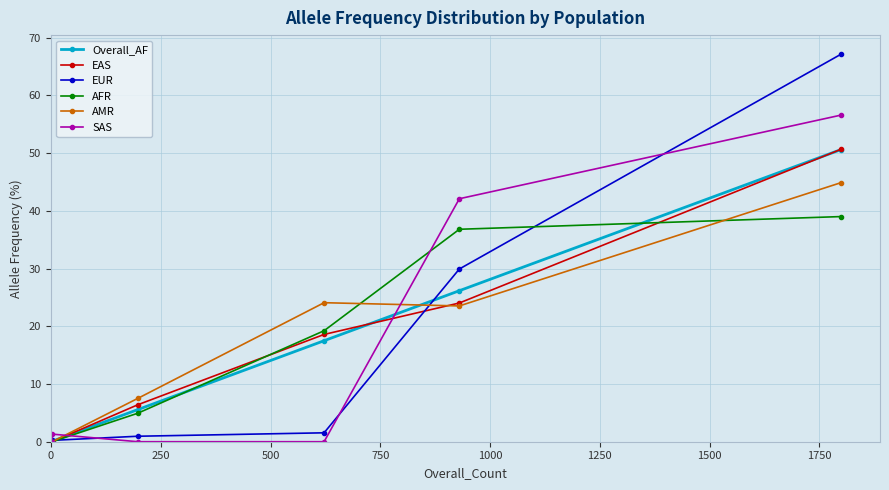

What is the maximum value for EAS?

50.6